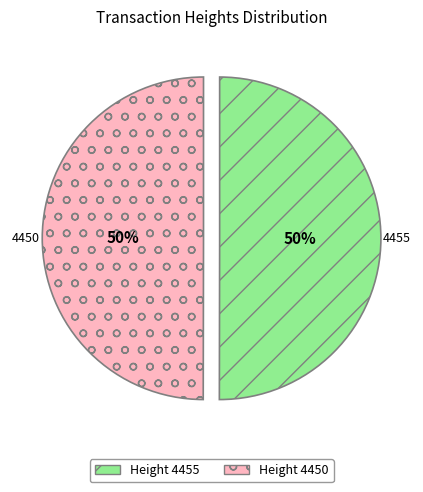

True or false: Height 4450 accounts for 65% of the total.

False